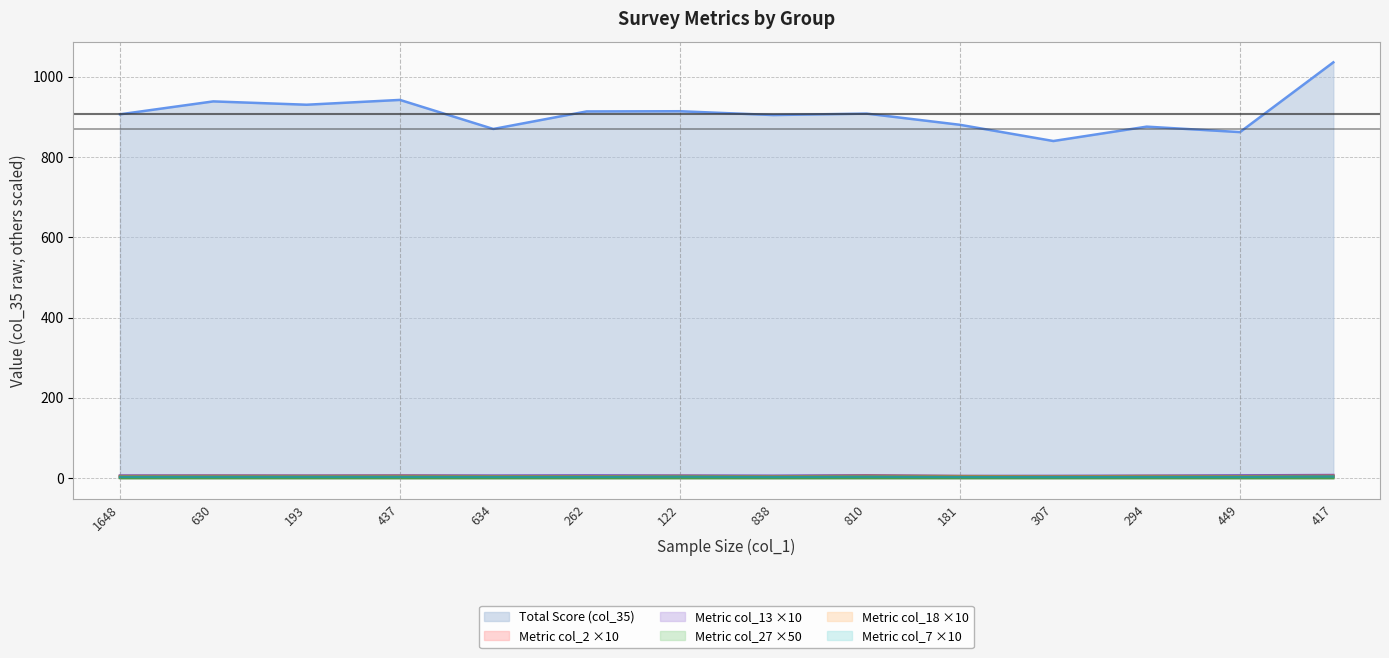

Reading left to right, extract all data points from this chart.

col_35 (v M.T.): 1648=906.2	630=938.4	193=930.1	437=942.1	634=869.7	262=913.4	122=913.9	838=904.4	810=908.0	181=880.1	307=839.7	294=875.5	449=861.9	417=1035.7
col_2 (OðEÛ¦Í): 1648=3.4	630=3.8	193=4.0	437=3.6	634=3.2	262=3.2	122=2.5	838=3.8	810=2.9	181=3.2	307=2.9	294=3.1	449=3.3	417=4.0
col_13 (ãÃENàÌÐïÛá): 1648=6.5	630=6.6	193=6.3	437=6.7	634=6.3	262=6.7	122=6.4	838=5.9	810=7.0	181=5.3	307=5.5	294=6.0	449=6.8	417=7.7
col_27 (j¤¯QæÐïÌÀ»): 1648=0.2	630=0.2	193=0.2	437=0.2	634=0.2	262=0.2	122=0.2	838=0.1	810=0.2	181=0.2	307=0.1	294=0.2	449=0.1	417=0.2
col_18 (©RÂ«ÌÛì): 1648=4.9	630=5.2	193=5.1	437=5.3	634=4.6	262=4.5	122=5.1	838=4.3	810=5.5	181=4.9	307=4.2	294=5.0	449=4.6	417=5.6
col_7 (¨¿Îô): 1648=3.3	630=3.4	193=3.4	437=3.4	634=3.2	262=3.2	122=3.7	838=3.1	810=3.6	181=3.0	307=2.9	294=3.1	449=3.2	417=4.0